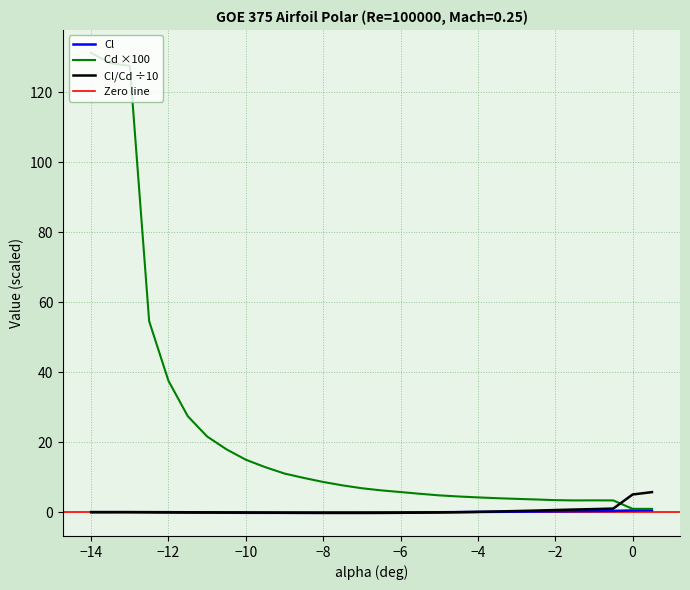

Reading left to right, transcribe all the data shown in this chart.

Cl: -0.0	-0.0	-0.0	-0.1	-0.1	-0.2	-0.2	-0.2	-0.2	-0.2	-0.2	-0.2	-0.2	-0.2	-0.2	-0.1	-0.1	-0.1	-0.1	-0.0	0.0	0.1	0.1	0.2	0.2	0.2	0.3	0.3	0.5	0.5
Cd: 131.2	128.2	127.5	54.5	37.5	27.4	21.6	17.9	15.0	12.8	11.0	9.8	8.6	7.6	6.8	6.2	5.7	5.2	4.8	4.5	4.2	4.0	3.8	3.6	3.4	3.3	3.4	3.3	0.9	0.9
Cl/Cd: -0.0	-0.0	-0.0	-0.0	-0.0	-0.1	-0.1	-0.1	-0.1	-0.2	-0.2	-0.2	-0.2	-0.3	-0.3	-0.2	-0.2	-0.2	-0.1	-0.0	0.1	0.2	0.3	0.4	0.6	0.7	0.9	1.0	5.0	5.7